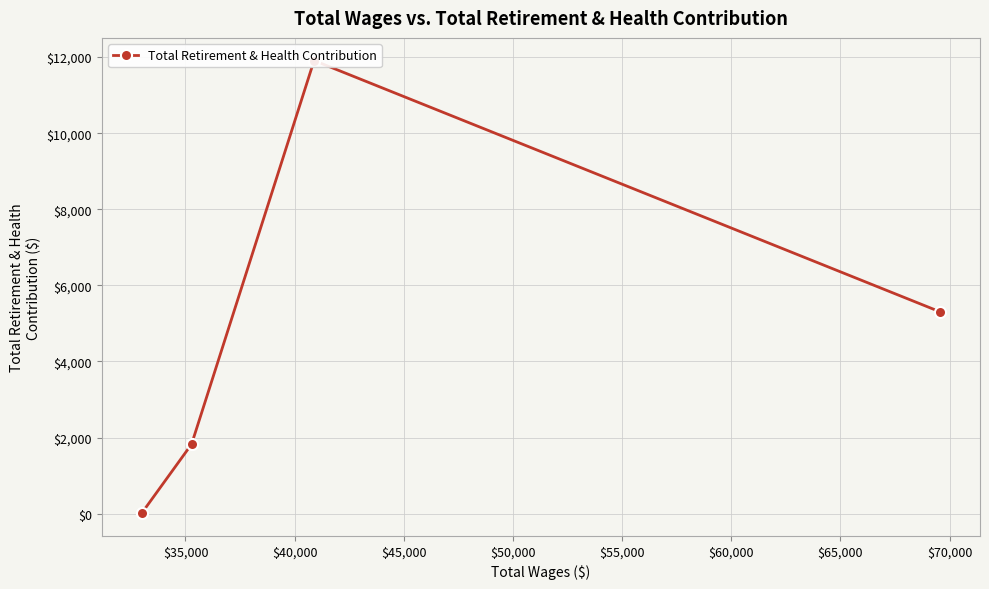

True or false: the data shows 1828 at $35,000.

True